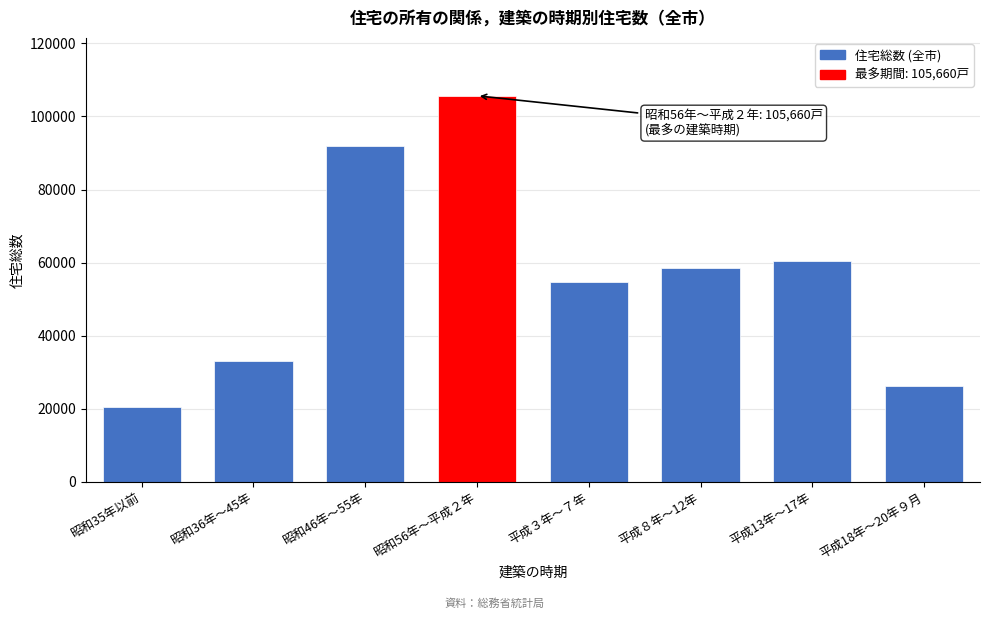

Reading left to right, transcribe all the data shown in this chart.

昭和35年以前=20330	昭和36年～45年=33140	昭和46年～55年=92010	昭和56年～平成２年=105660	平成３年～７年=54710	平成８年～12年=58630	平成13年～17年=60310	平成18年～20年９月=26130